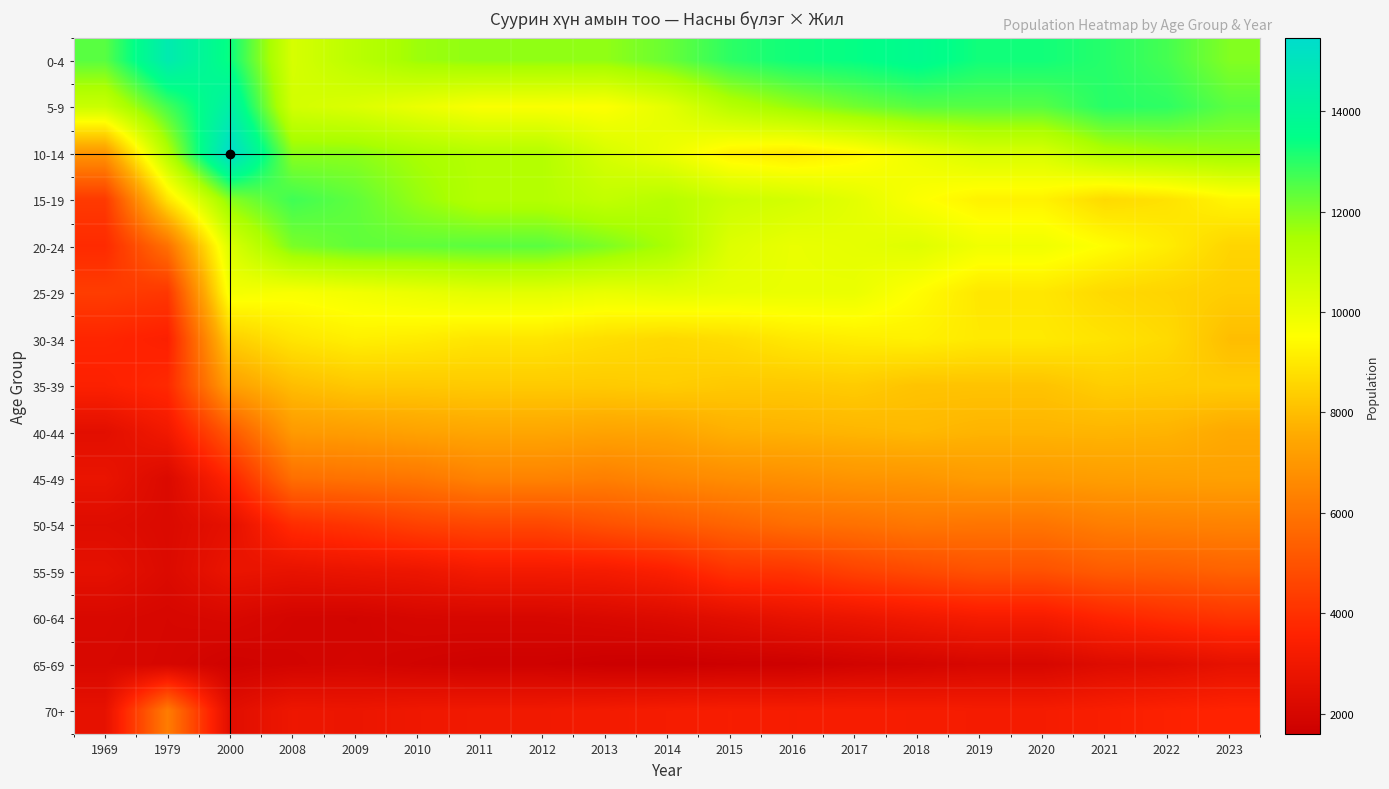

Reading left to right, what are all the values shown in this chart?

0-4: 1969=12443	1979=14626	2000=13364	2008=10458	2009=11103	2010=11648	2011=11802	2012=11802	2013=11785	2014=12259	2015=12958	2016=13311	2017=13422	2018=13687	2019=13274	2020=13274	2021=13034	2022=12673	2023=11959
5-9: 1969=10745	1979=12677	2000=14347	2008=10558	2009=10337	2010=9971	2011=9625	2012=9625	2013=9543	2014=10136	2015=11180	2016=11712	2017=12142	2018=12460	2019=12477	2020=12477	2021=13031	2022=12939	2023=12415
10-14: 1969=6980	1979=11281	2000=15465	2008=11843	2009=11840	2010=11488	2011=11247	2012=11247	2013=10451	2014=9938	2015=9188	2016=9019	2017=9329	2018=9927	2019=10426	2020=10426	2021=11299	2022=11532	2023=11694
15-19: 1969=4269	1979=8918	2000=11913	2008=12744	2009=12367	2010=11737	2011=11242	2012=11242	2013=10938	2014=11202	2015=10733	2016=10530	2017=10153	2018=9587	2019=9220	2020=9220	2021=8664	2022=8853	2023=9313
20-24: 1969=3818	1979=5885	2000=10371	2008=12052	2009=12354	2010=12353	2011=12430	2012=12430	2013=12033	2014=11479	2015=10291	2016=10002	2017=10099	2018=10261	2019=9859	2020=9859	2021=9495	2022=9095	2023=8542
25-29: 1969=4357	1979=4196	2000=9774	2008=9656	2009=9809	2010=9994	2011=10178	2012=10178	2013=10019	2014=10145	2015=10053	2016=9993	2017=9986	2018=9475	2019=8966	2020=8966	2021=8648	2022=8520	2023=8372
30-34: 1969=3680	1979=3485	2000=8405	2008=8931	2009=9174	2010=9092	2011=8927	2012=8927	2013=8758	2014=8630	2015=8745	2016=9012	2017=9131	2018=9198	2019=9024	2020=9024	2021=8873	2022=8668	2023=7998
35-39: 1969=3499	1979=3797	2000=7262	2008=8000	2009=8250	2010=8261	2011=8302	2012=8302	2013=8297	2014=8359	2015=8263	2016=8261	2017=8331	2018=8142	2019=8131	2020=8131	2021=8378	2022=8333	2023=8317
40-44: 1969=2469	1979=3066	2000=5171	2008=7085	2009=7188	2010=7331	2011=7434	2012=7434	2013=7352	2014=7403	2015=7678	2016=7742	2017=7817	2018=7896	2019=7779	2020=7779	2021=7805	2022=7759	2023=7507
45-49: 1969=2771	1979=2190	2000=3662	2008=5833	2009=5938	2010=6048	2011=6407	2012=6407	2013=6303	2014=6529	2015=6697	2016=6791	2017=6928	2018=6970	2019=7113	2020=7113	2021=7198	2022=7246	2023=7271
50-54: 1969=2340	1979=2190	2000=2588	2008=3882	2009=4139	2010=4483	2011=4658	2012=4658	2013=4953	2014=5205	2015=5506	2016=5776	2017=5885	2018=6058	2019=5997	2020=5997	2021=6265	2022=6341	2023=6388
55-59: 1969=2588	1979=2215	2000=2790	2008=2694	2009=2803	2010=2887	2011=3143	2012=3143	2013=3196	2014=3448	2015=4061	2016=4126	2017=4507	2018=4746	2019=4960	2020=4960	2021=5258	2022=5314	2023=5453
60-64: 1969=2117	1979=2019	2000=2110	2008=1916	2009=1877	2010=2021	2011=2042	2012=2042	2013=2143	2014=2264	2015=2473	2016=2695	2017=2844	2018=3063	2019=3238	2020=3238	2021=3643	2022=3908	2023=4113
65-69: 1969=2078	1979=1999	2000=1769	2008=1870	2009=1926	2010=1814	2011=1722	2012=1722	2013=1619	2014=1586	2015=1653	2016=1676	2017=1821	2018=1913	2019=2040	2020=2040	2021=2309	2022=2390	2023=2625
70+: 1969=2629	1979=6222	2000=2429	2008=2918	2009=2872	2010=2992	2011=3065	2012=3065	2013=3151	2014=3241	2015=3295	2016=3265	2017=3289	2018=3262	2019=3233	2020=3233	2021=3361	2022=3518	2023=3608